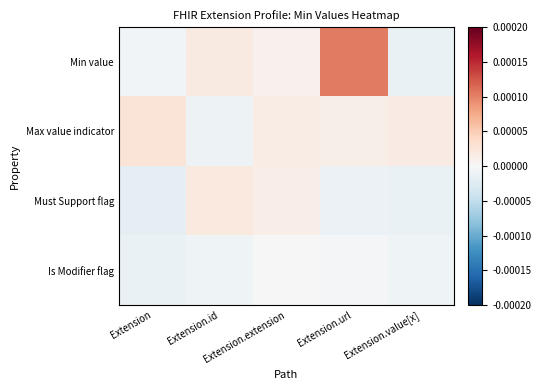

Which has a higher value, Extension or Extension.url?

Extension.url